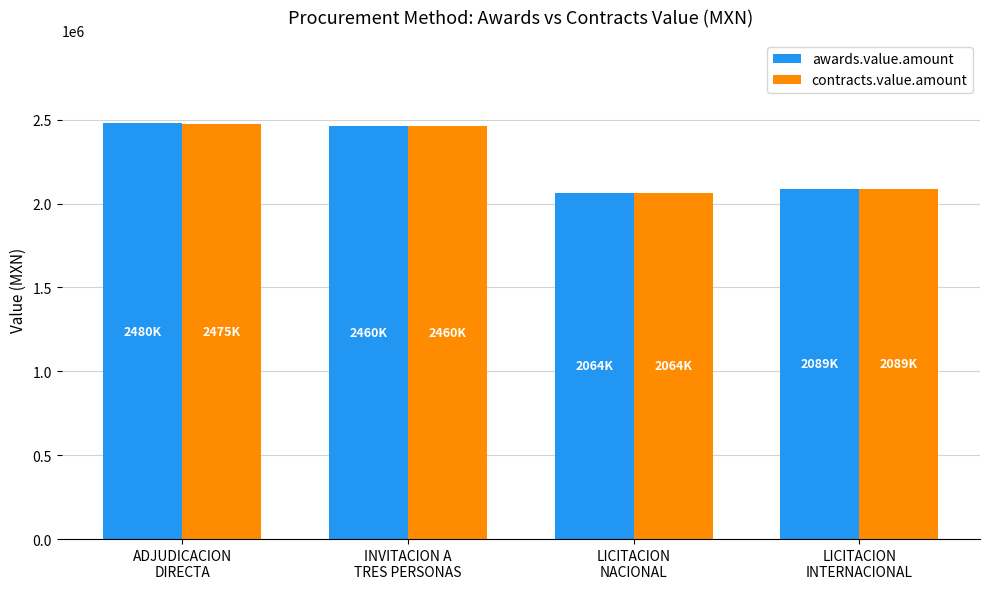

What is the difference between the second highest and minimum values in the awards.value.amount series?

395826